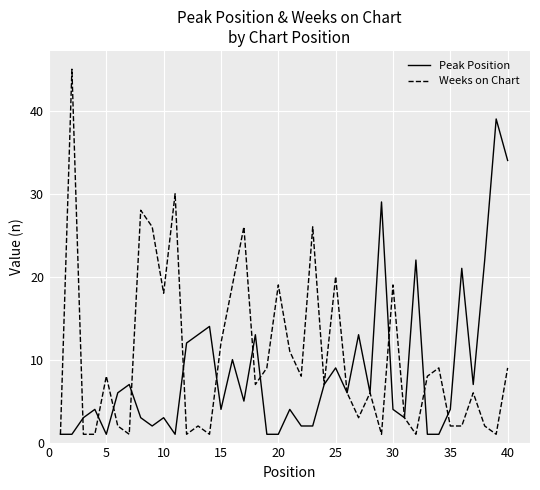

What is the maximum value shown in the chart?

45